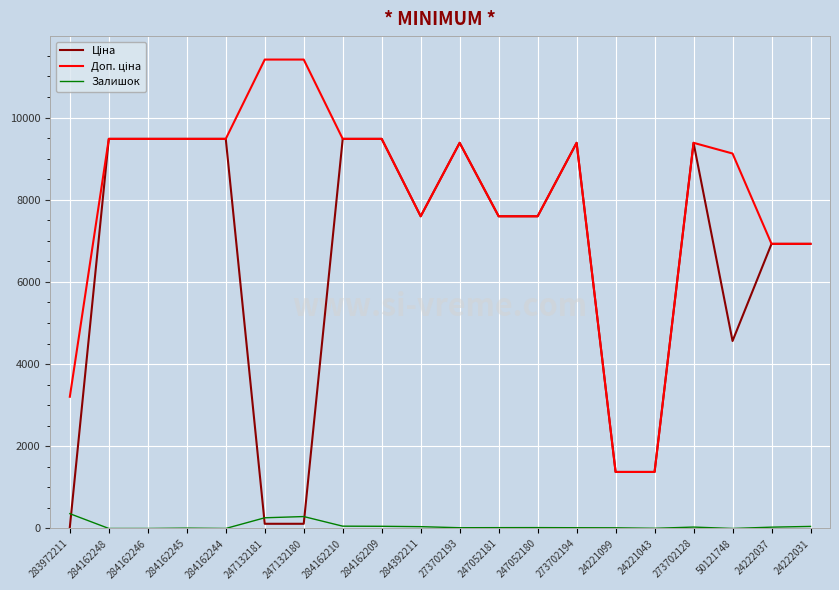

What is the maximum value shown in the chart?

11410.0